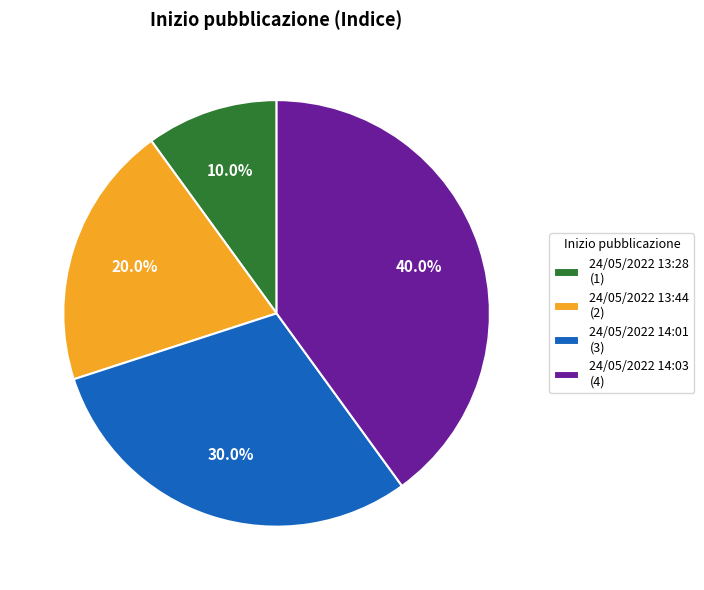

What percentage is the 24/05/2022 13:28 slice, to the nearest percent?

10%